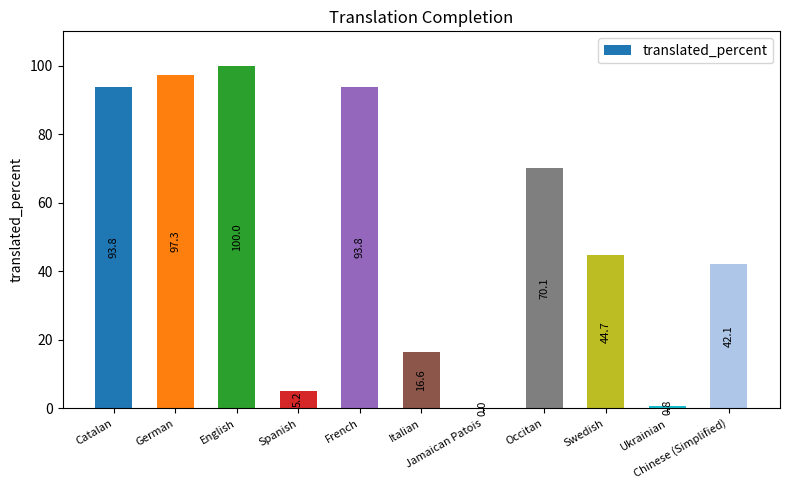

Reading right to left, list all the values displayed in this chart.

Chinese (Simplified)=42.1	Ukrainian=0.8	Swedish=44.7	Occitan=70.1	Jamaican Patois=0.0	Italian=16.6	French=93.8	Spanish=5.2	English=100.0	German=97.3	Catalan=93.8